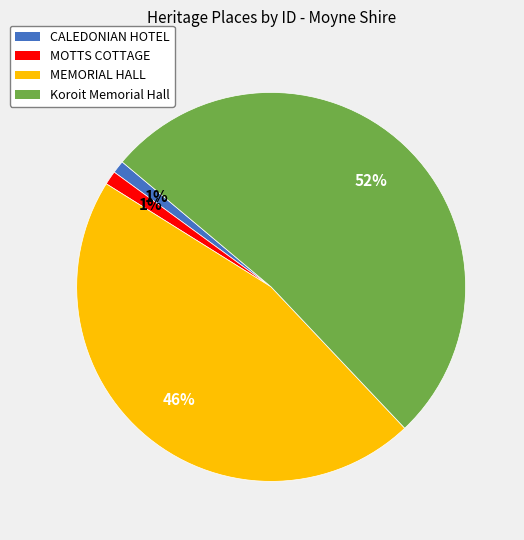

Between CALEDONIAN HOTEL and Koroit Memorial Hall, which is larger?

Koroit Memorial Hall